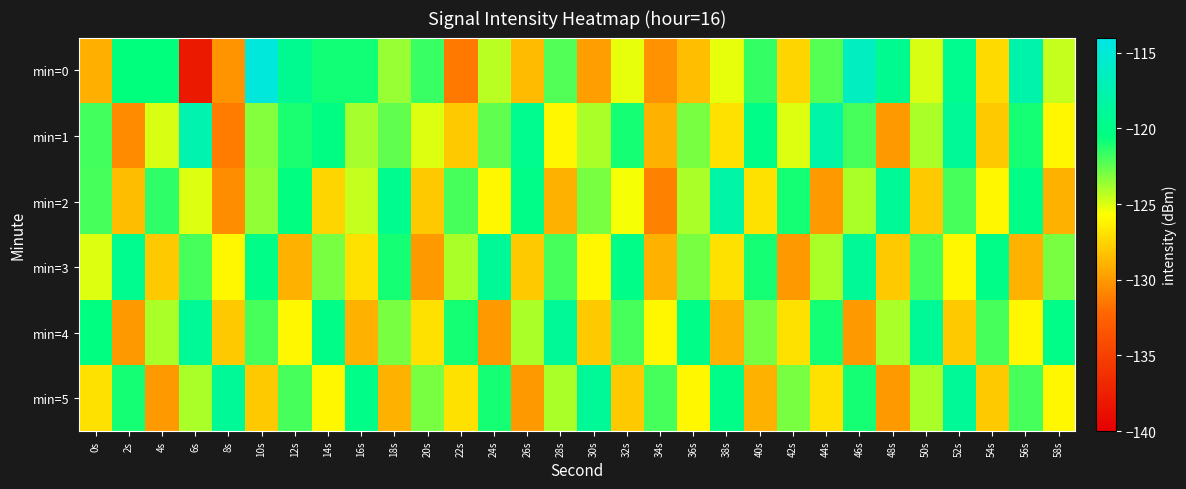

Rank the series at 44s from highest to lowest value.

min=1, min=4, min=0, min=3, min=5, min=2